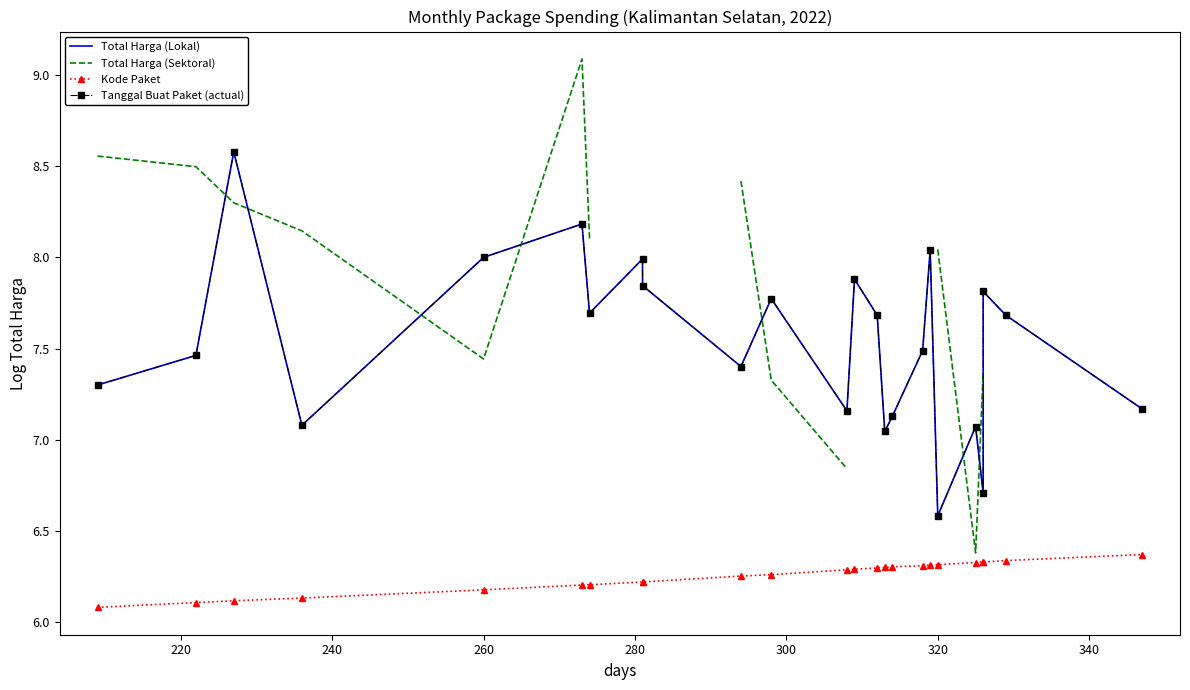

The Total Harga (Lokal) series shows 1.8 at 10. True or false?

False